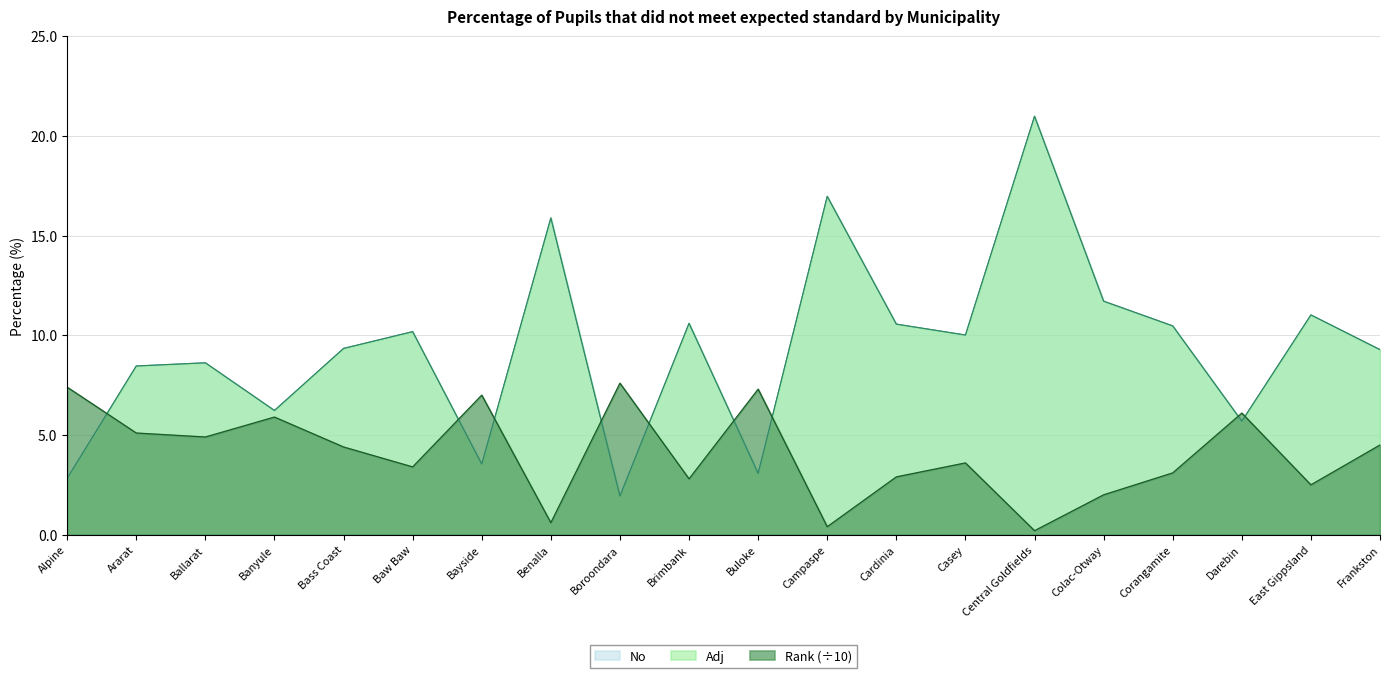

Rank the series at Baw Baw from lowest to highest value.

Rank, No, Adj